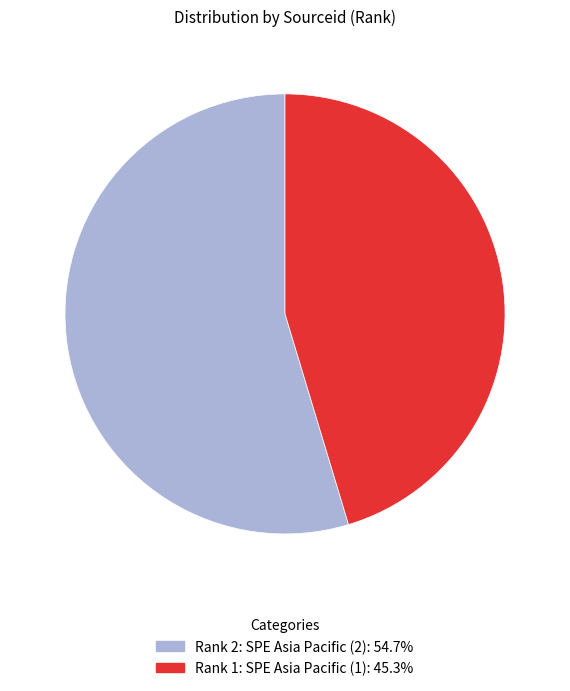

Do Rank 1: SPE Asia Pacific (1) and Rank 2: SPE Asia Pacific (2) together represent more than half of the pie?

Yes